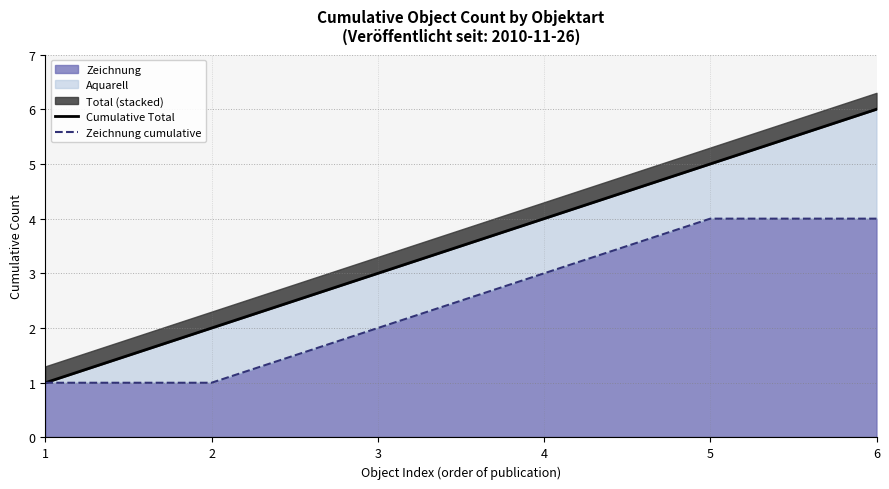

What is the difference between the Cumulative Total values at 6 and 4?

2